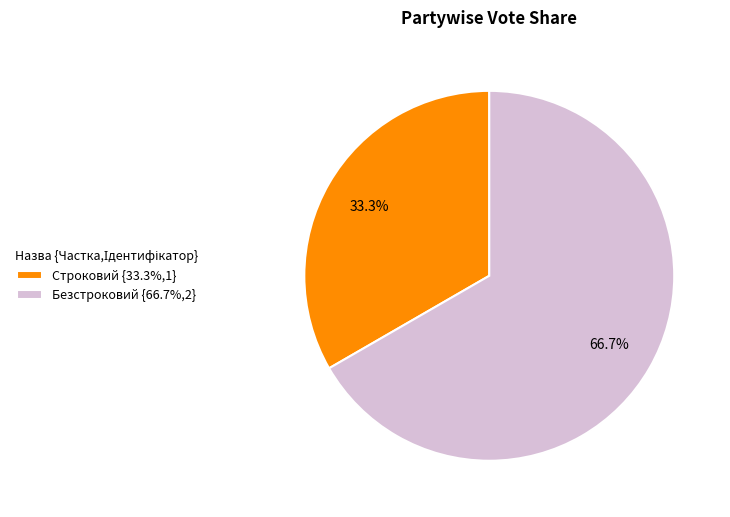

What is the ratio of the value at Строковий {33.3%,1} to the value at Безстроковий {66.7%,2}?

0.5